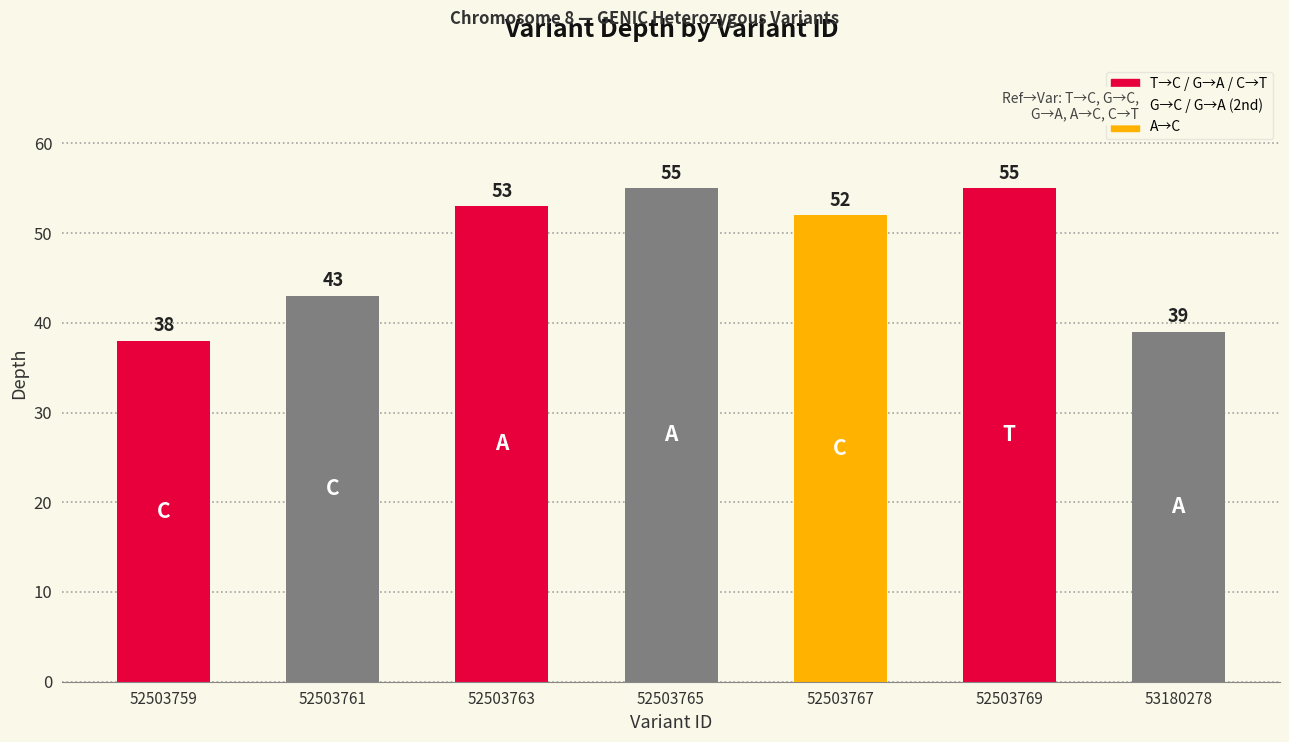

What is the change in value from 52503759 to 52503767?

+14